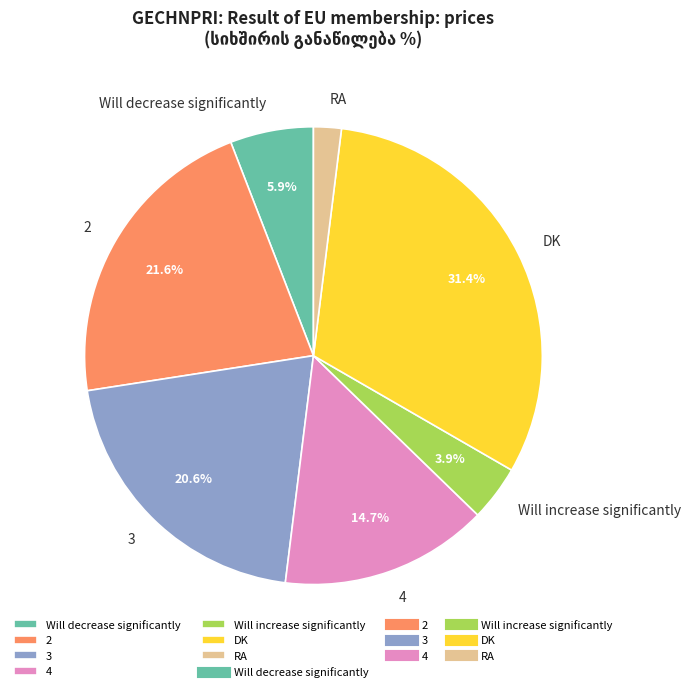

What portion of the pie excludes 4?

85.3%